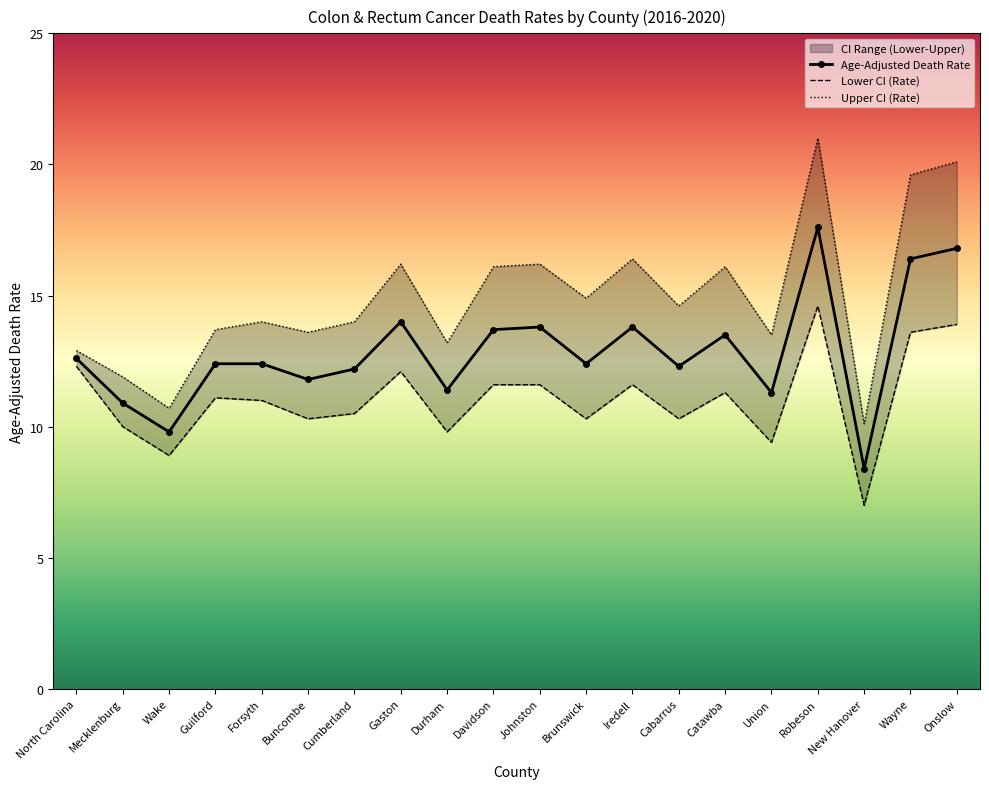

What is the value of the Age-Adjusted Death Rate point at the 14th from the left?

12.3